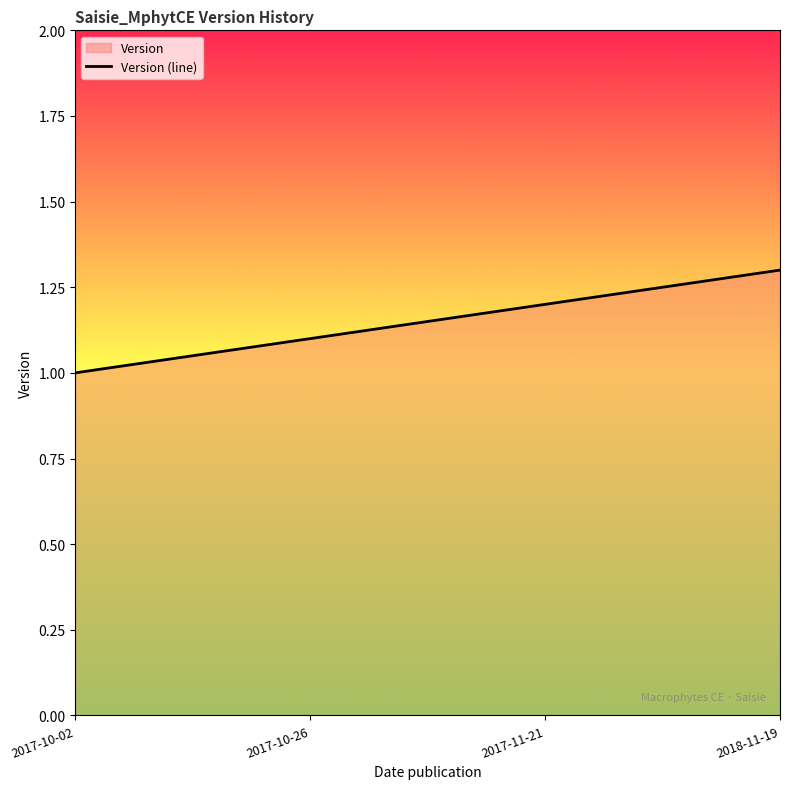

How many lines are shown in the chart?

1